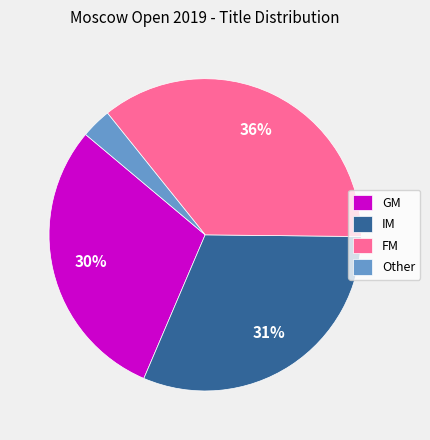

Count the number of slices in the pie.

4